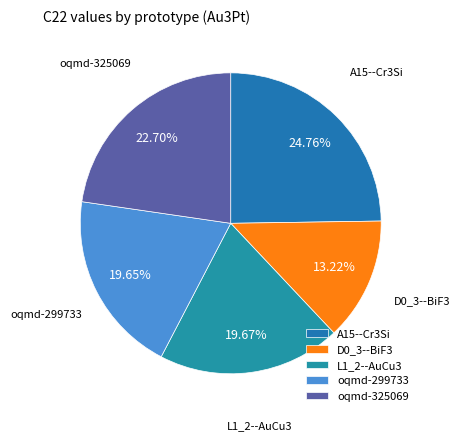

Combined, do L1_2--AuCu3 and A15--Cr3Si account for over 50%?

No